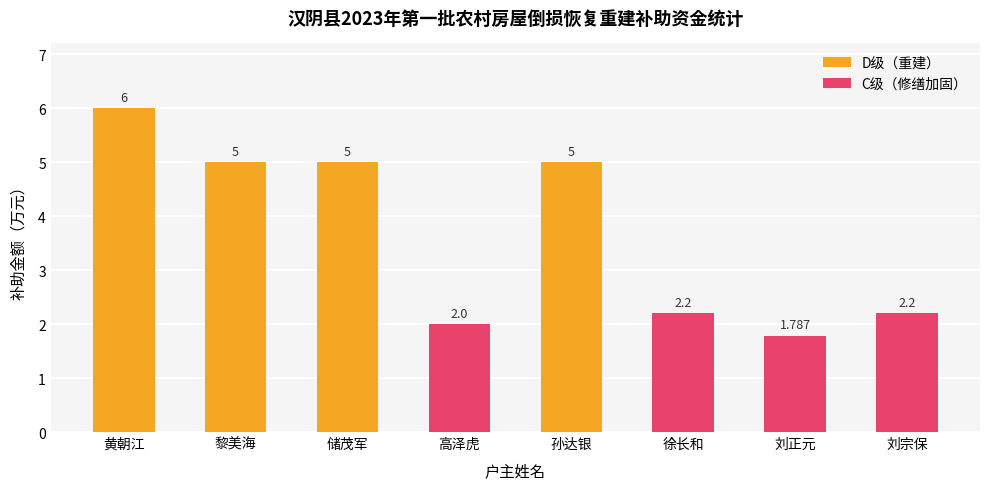

Which series has the largest range (max minus min)?

D级（重建）